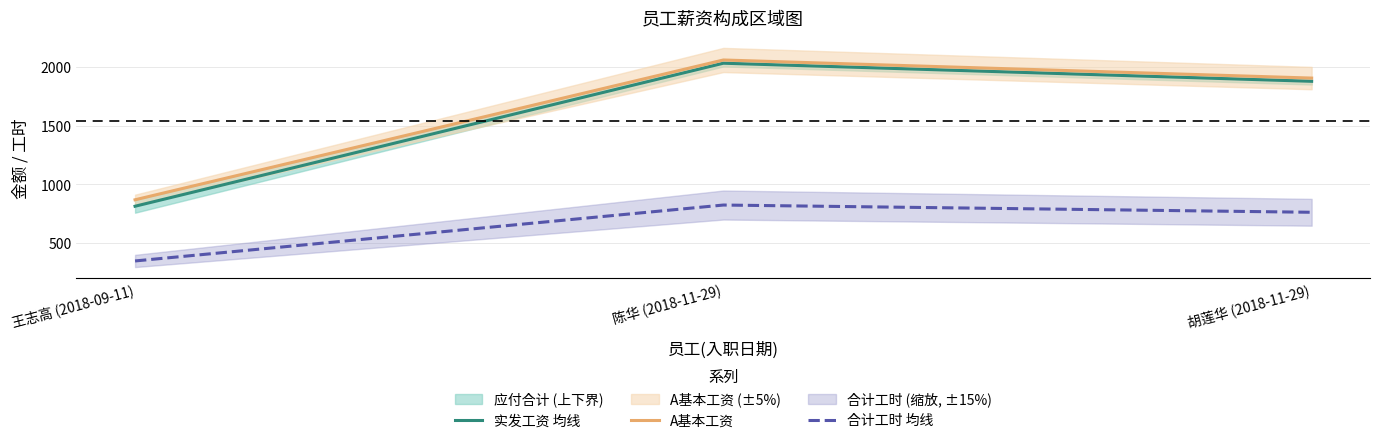

The value of A基本工资 at 陈华 (2018-11-29) is 2058.0. True or false?

True